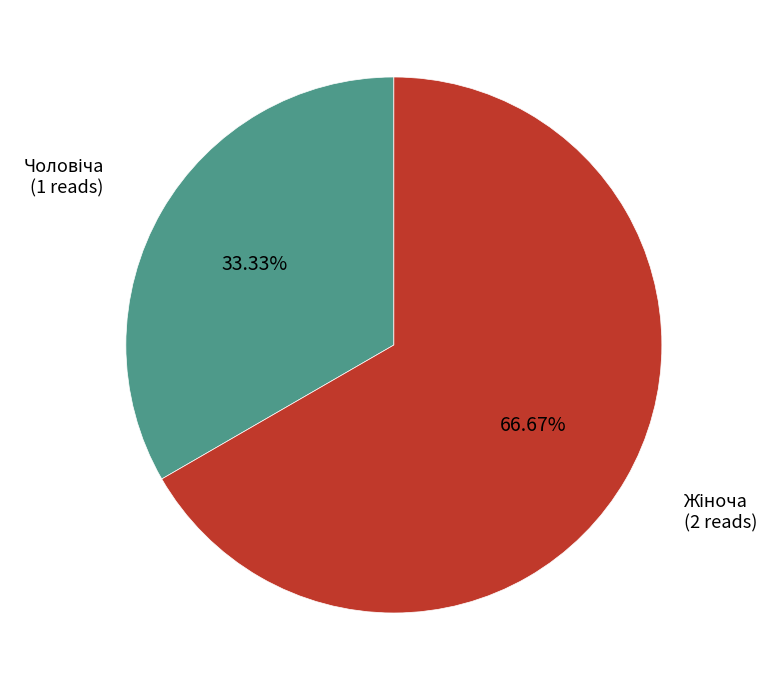

Does any single category account for the majority?

Yes